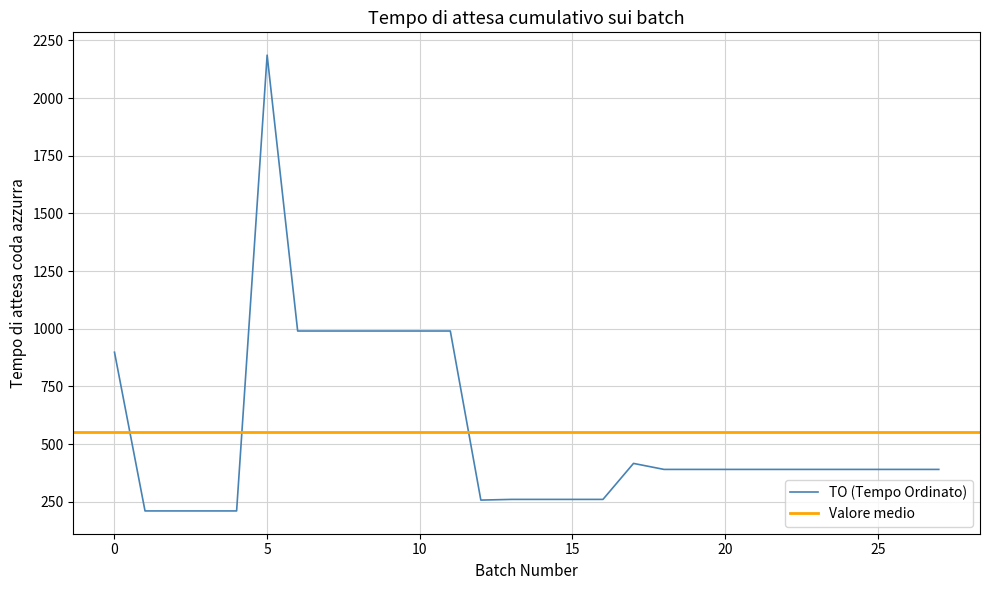

True or false: TO (Tempo Ordinato) has a value of 898 at 0.

True